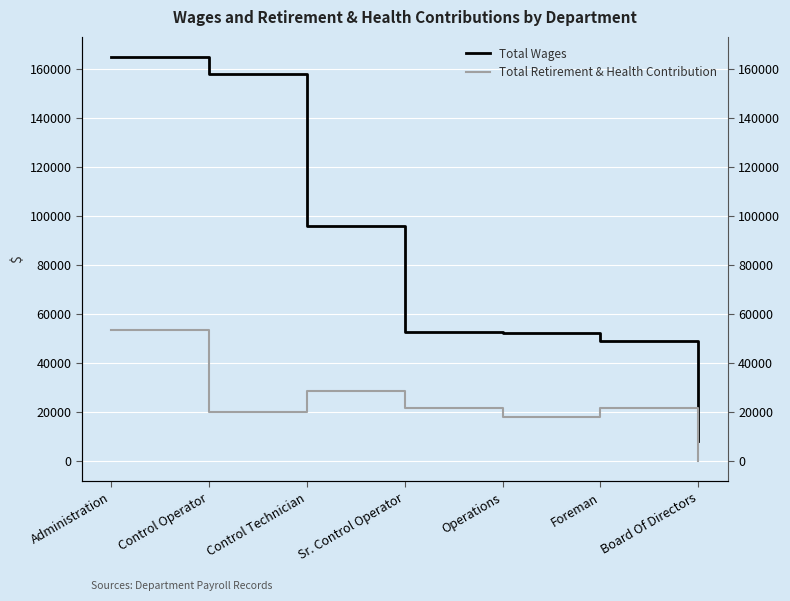

What is the value of the Total Wages point at the 7th from the left?

8400